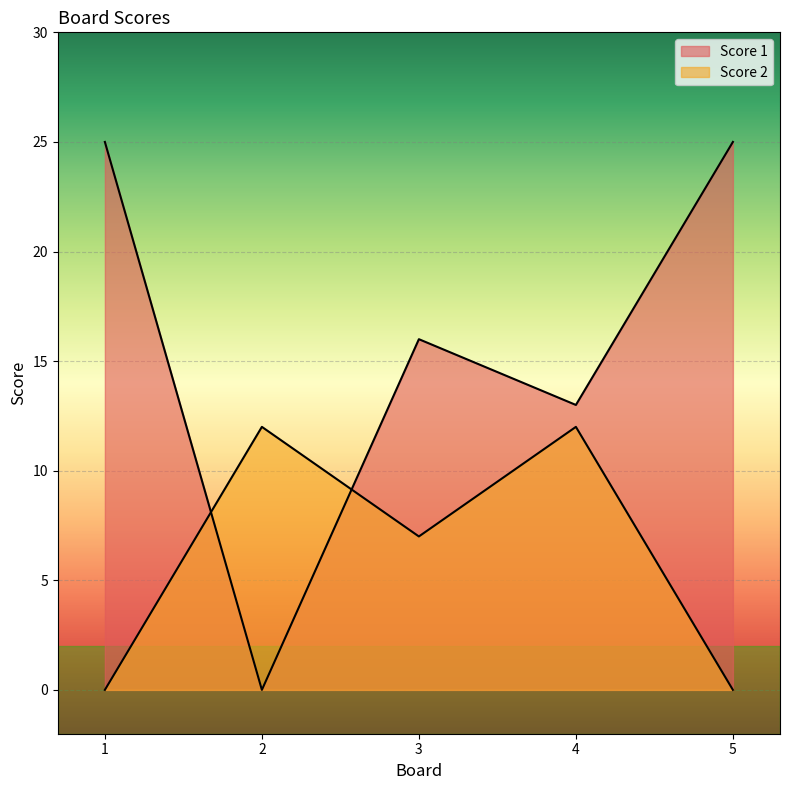

The Score 1 series shows 25 at 5. True or false?

True